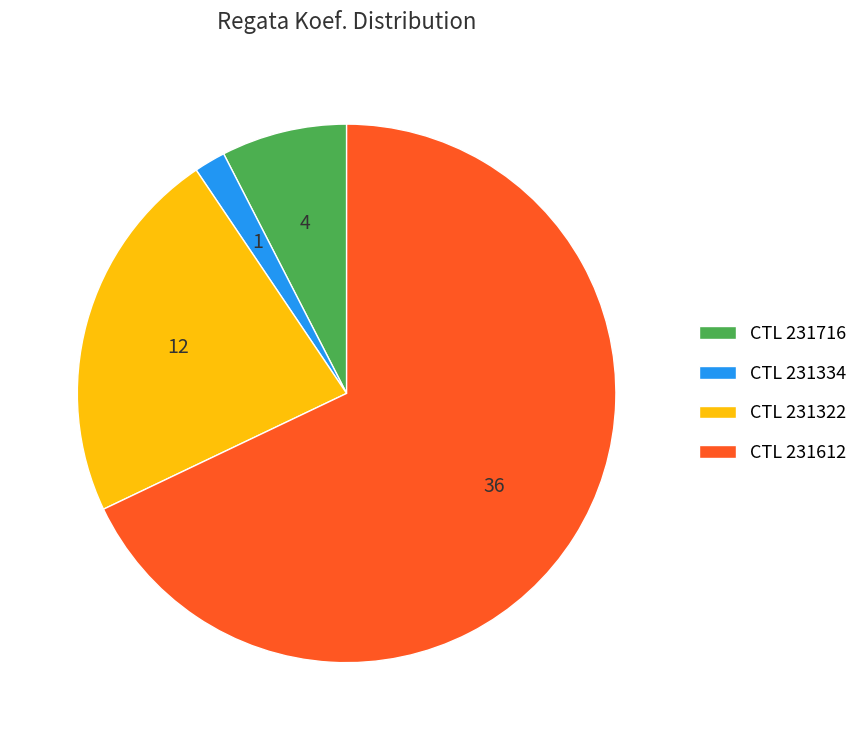

Combined, do CTL 231334 and CTL 231322 account for over 50%?

No